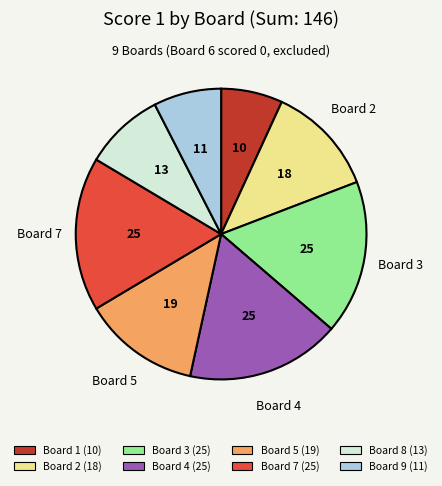

Does any single category account for the majority?

No